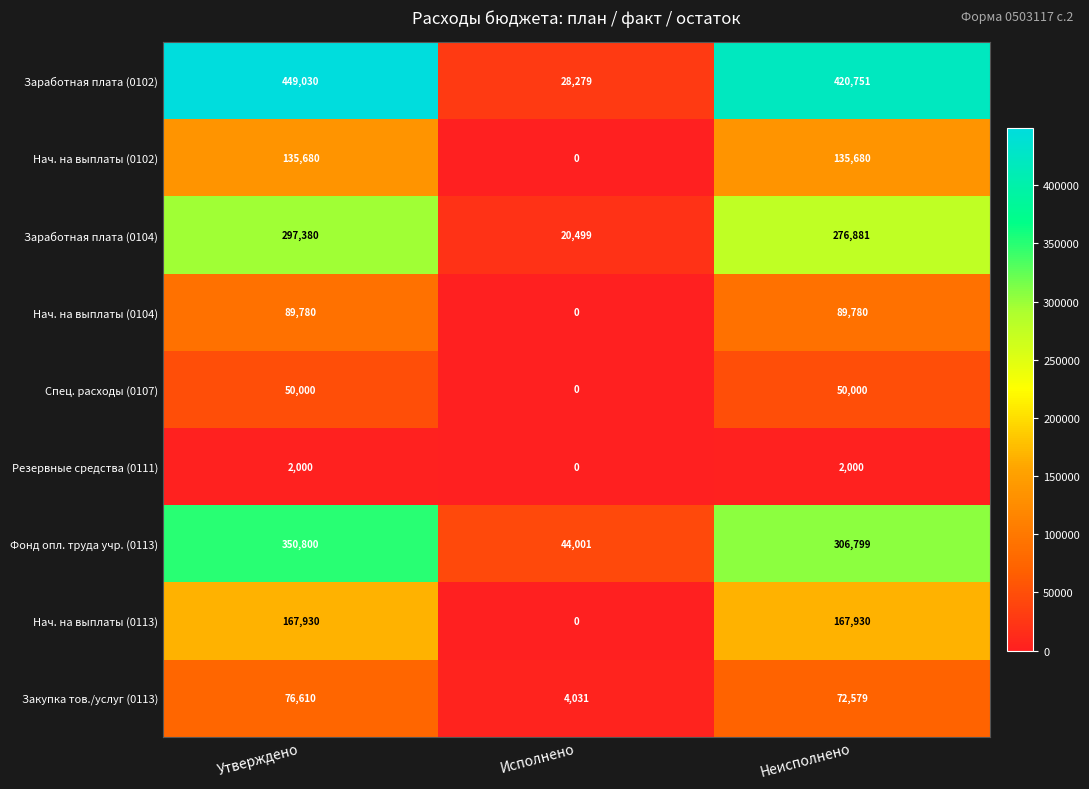

What is the sum of all Нач. на выплаты (0113) values?

335860